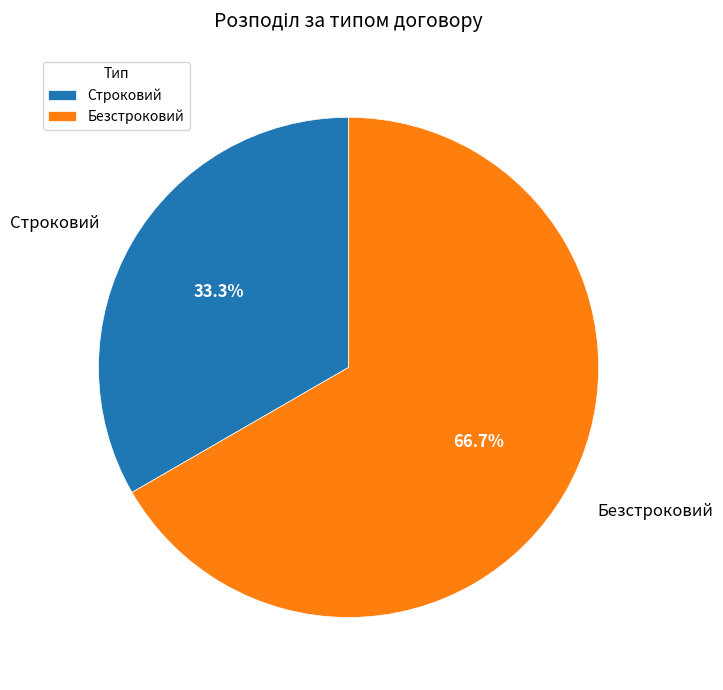

What percentage do Строковий and Безстроковий together represent?

100.0%